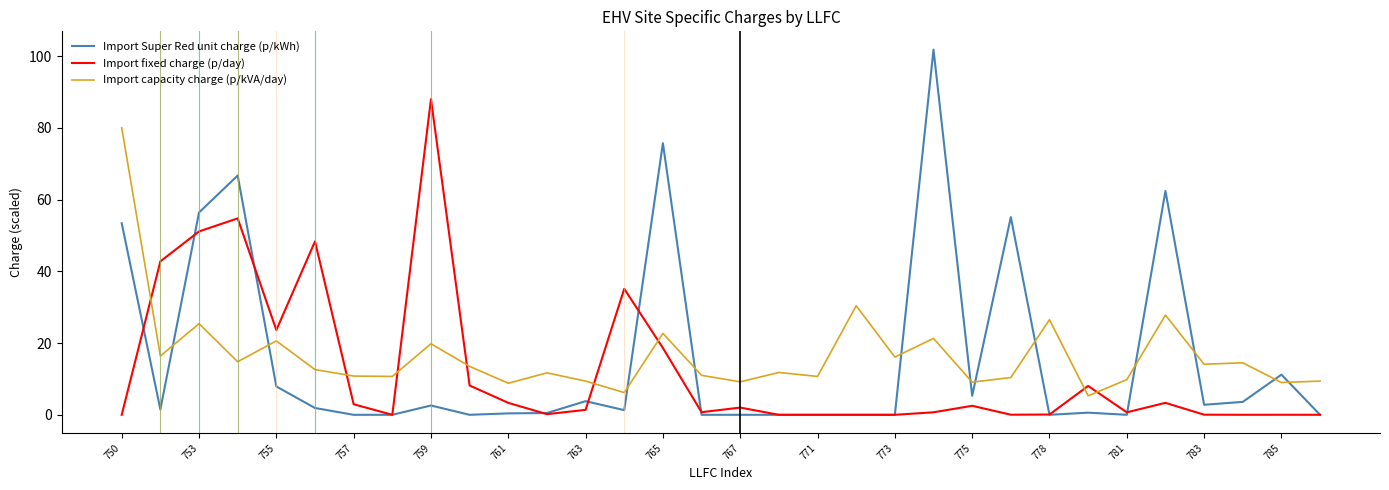

In Import Super Red unit charge (p/kWh), how many points are higher than both neighbors (excluding endpoints)?

9